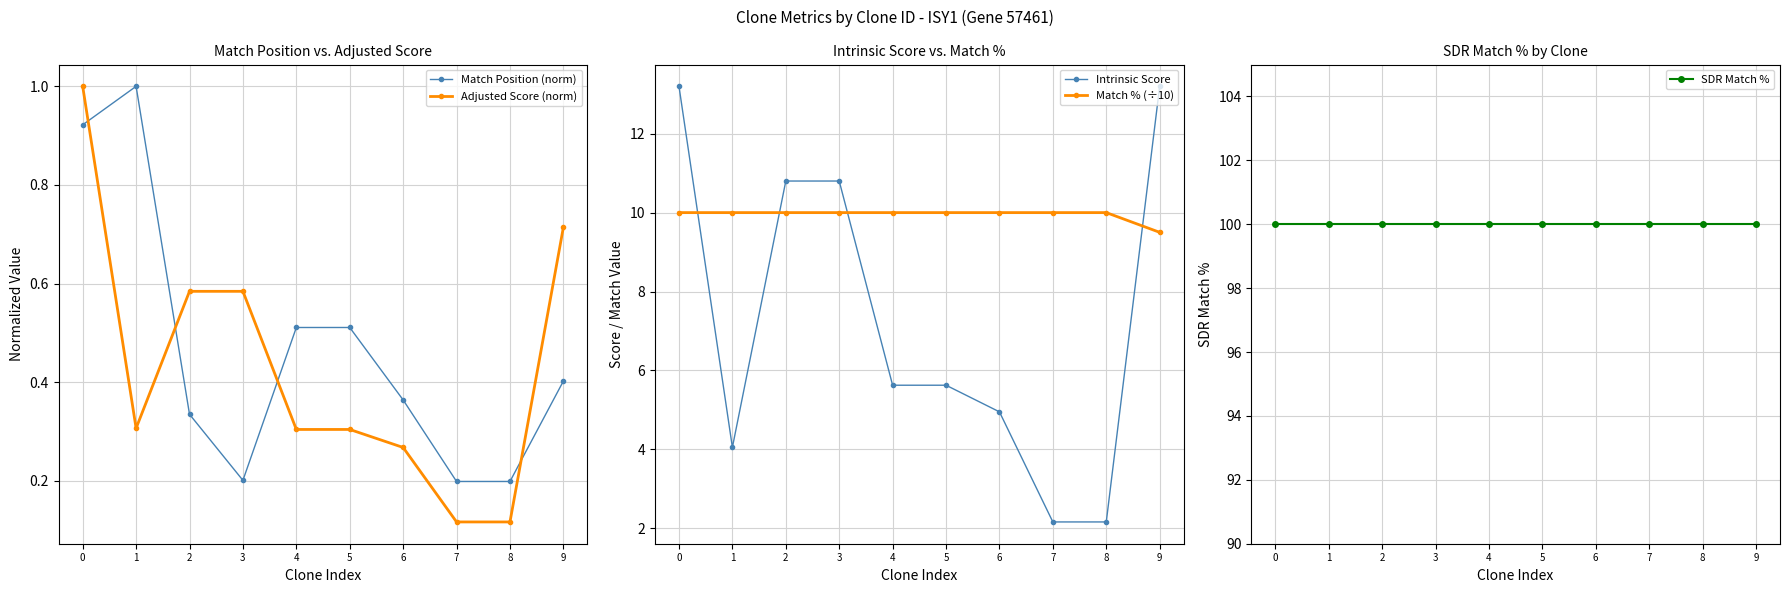

Reading right to left, extract all data points from this chart.

Match Position (norm): 9=0.4	8=0.2	7=0.2	6=0.4	5=0.5	4=0.5	3=0.2	2=0.3	1=1.0	0=0.9
Adjusted Score (norm): 9=0.7	8=0.1	7=0.1	6=0.3	5=0.3	4=0.3	3=0.6	2=0.6	1=0.3	0=1.0
Intrinsic Score: 9=13.2	8=2.2	7=2.2	6=5.0	5=5.6	4=5.6	3=10.8	2=10.8	1=4.0	0=13.2
Match % (÷10): 9=9.5	8=10.0	7=10.0	6=10.0	5=10.0	4=10.0	3=10.0	2=10.0	1=10.0	0=10.0
SDR Match %: 9=100.0	8=100.0	7=100.0	6=100.0	5=100.0	4=100.0	3=100.0	2=100.0	1=100.0	0=100.0